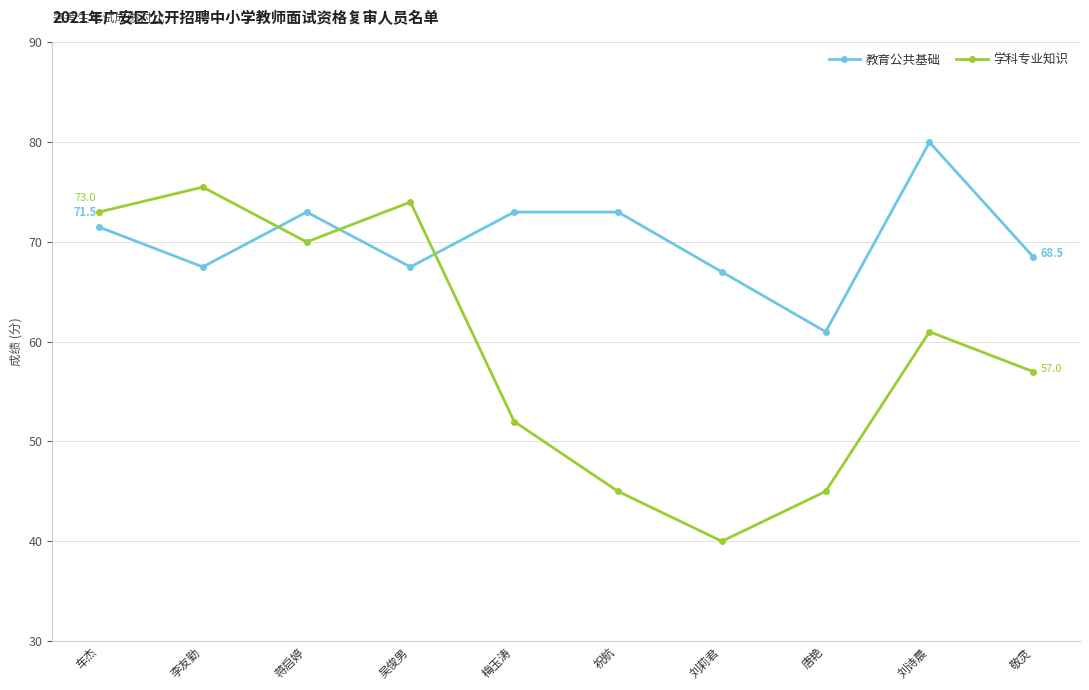

At 吴俊男, list the series in order from smallest to largest.

教育公共基础, 学科专业知识